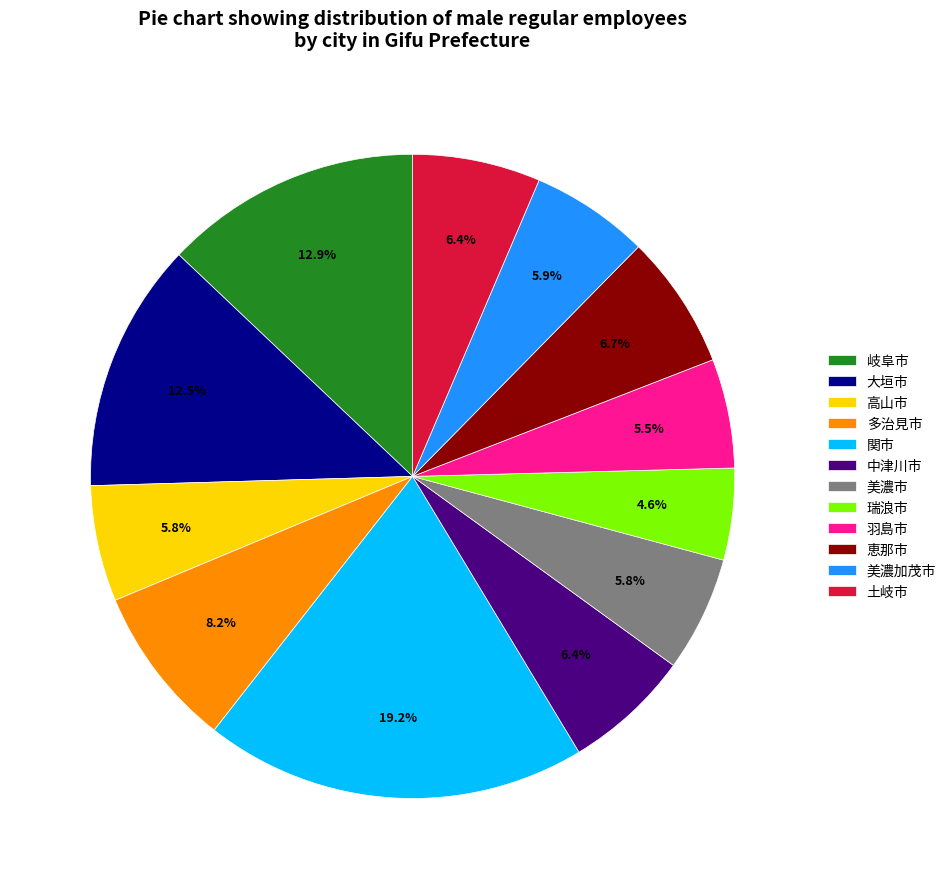

Does 恵那市 represent more than half of the total?

No